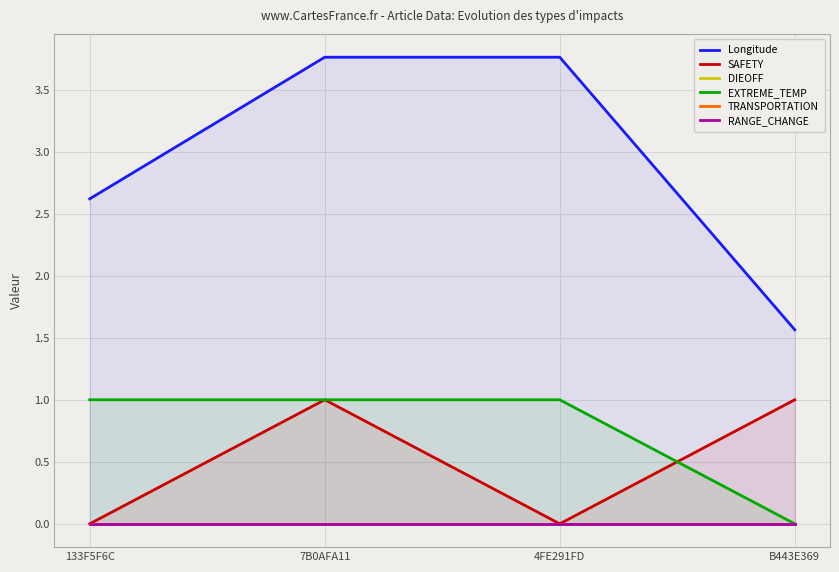

Is it true that EXTREME_TEMP equals 1 at 4FE291FD?

True